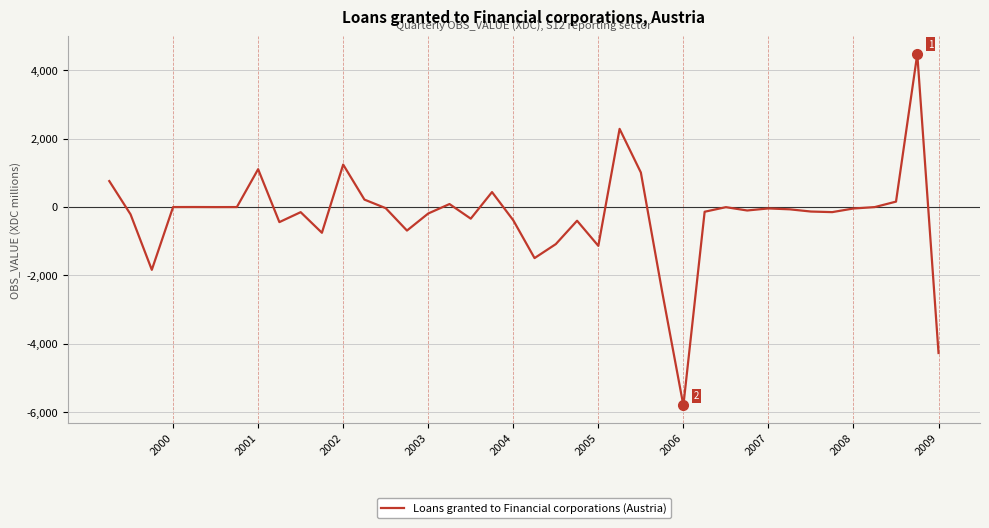

The value at 33 is -131. True or false?

True